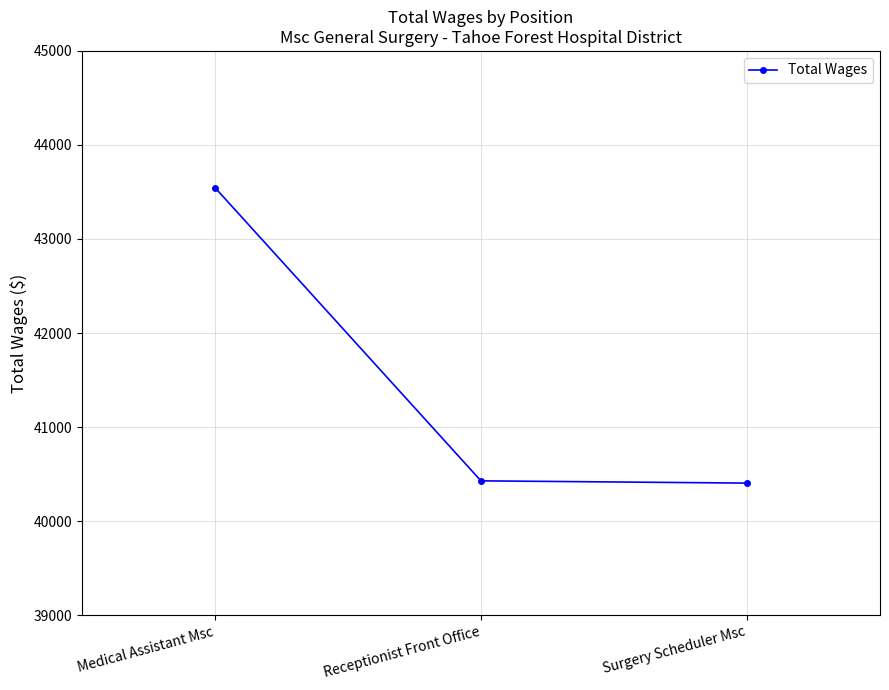

Between Medical Assistant Msc and Receptionist Front Office, which is larger?

Medical Assistant Msc